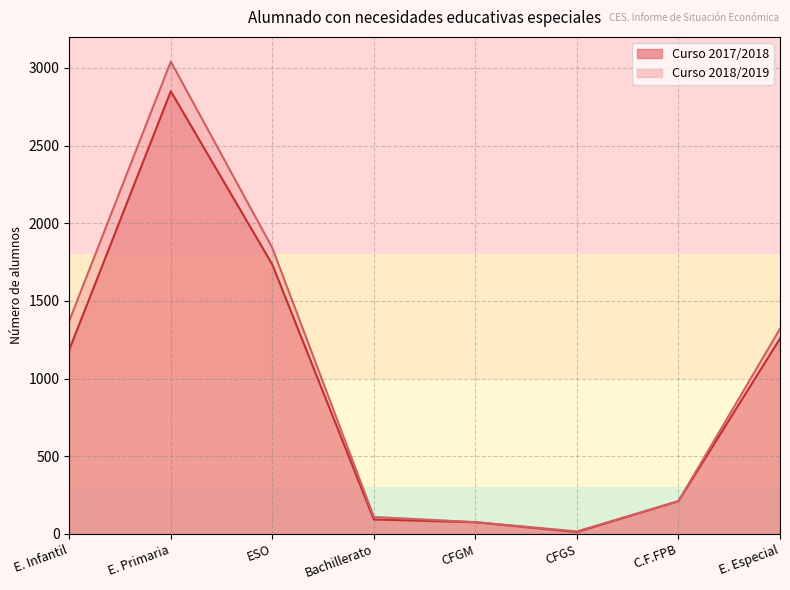

True or false: Curso 2017/2018 and Curso 2018/2019 cross at least once.

False